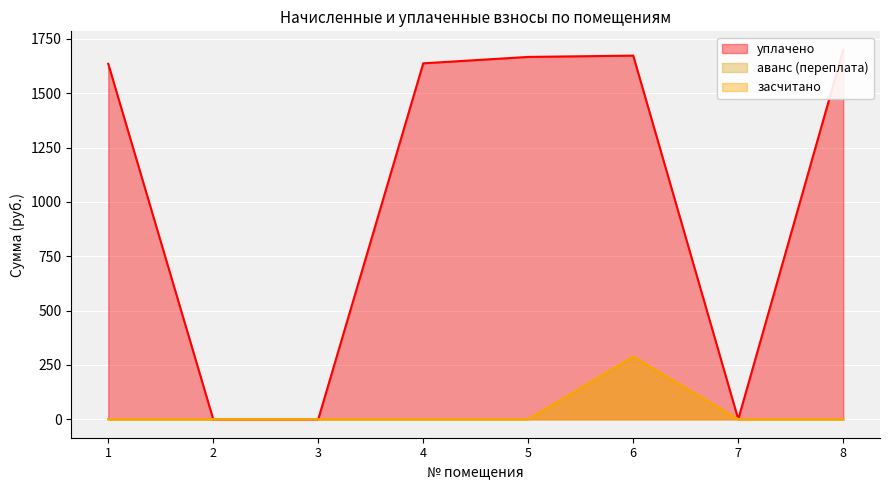

True or false: уплачено and аванс (переплата) 2 intersect in this chart.

False